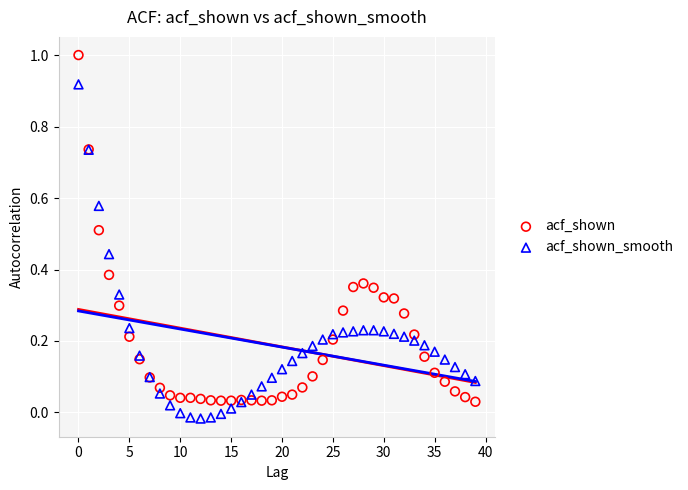

What are all the series names shown in the legend?

acf_shown, acf_shown_smooth